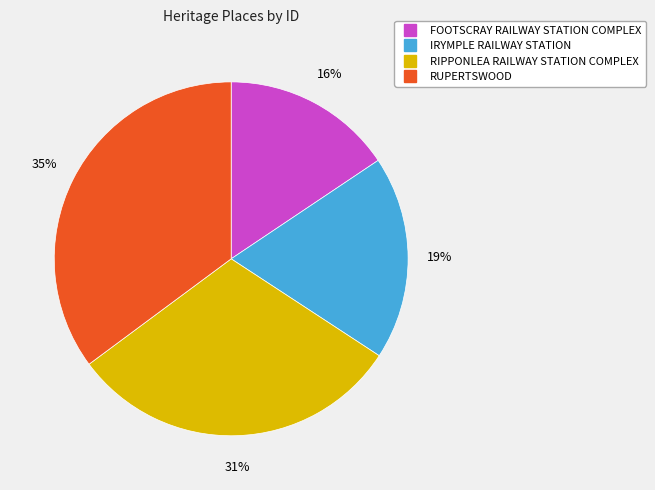

Which category has the smallest portion of the pie?

FOOTSCRAY RAILWAY STATION COMPLEX